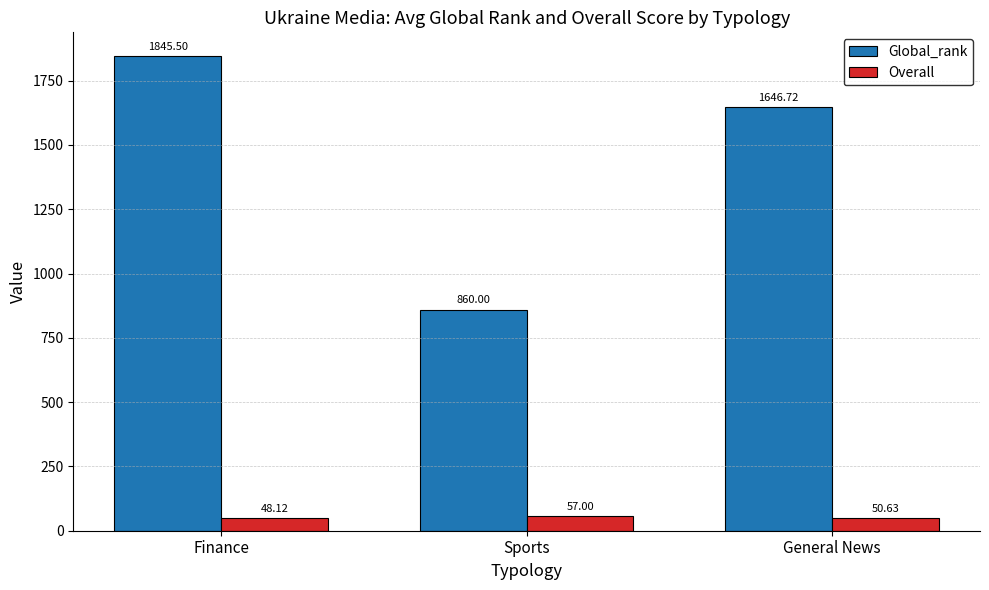

What value does the Global_rank series have at Finance?

1845.5